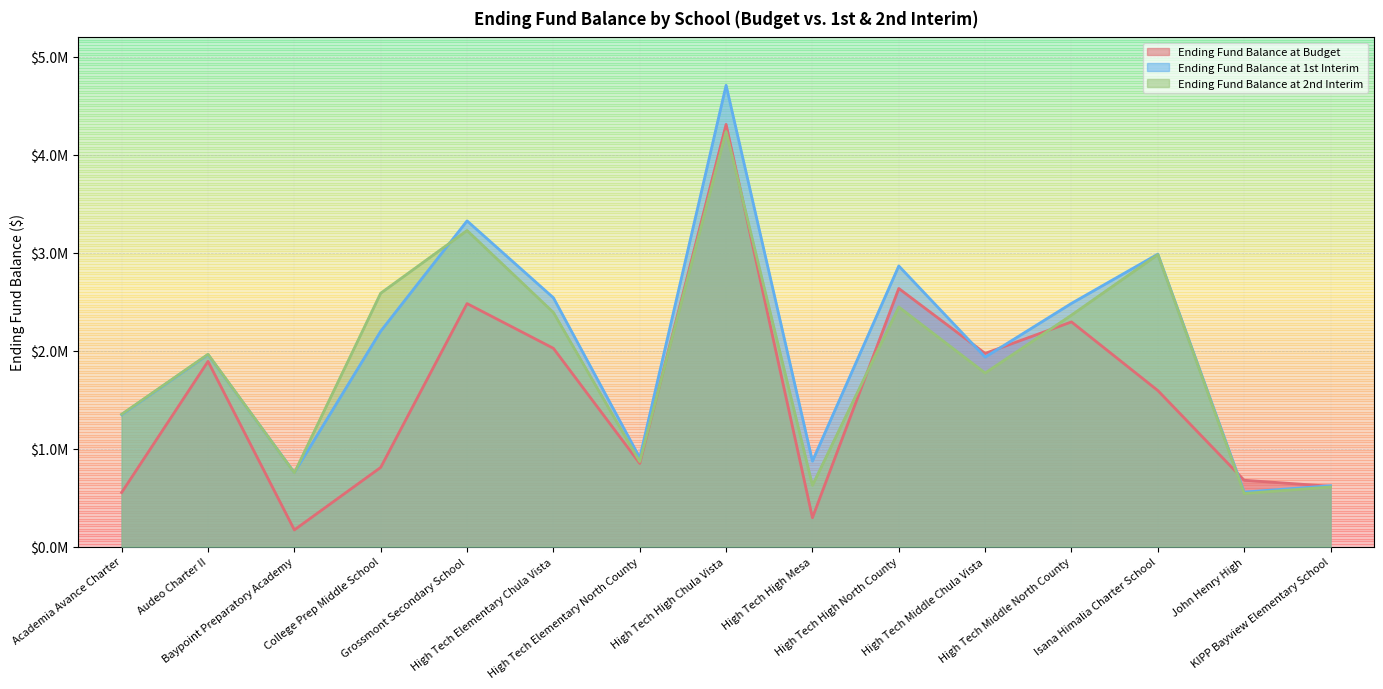

At which label does Ending Fund Balance at 2nd Interim reach its minimum?

John Henry High